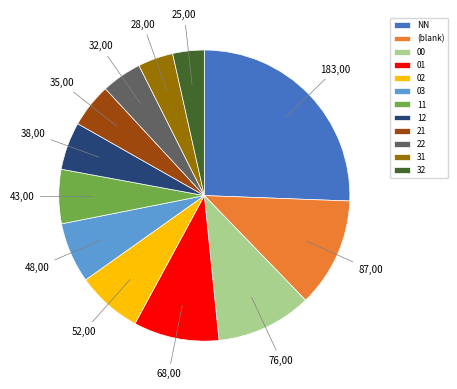

Approximately how many times larger is the value at 03 compared to 32?

1.9